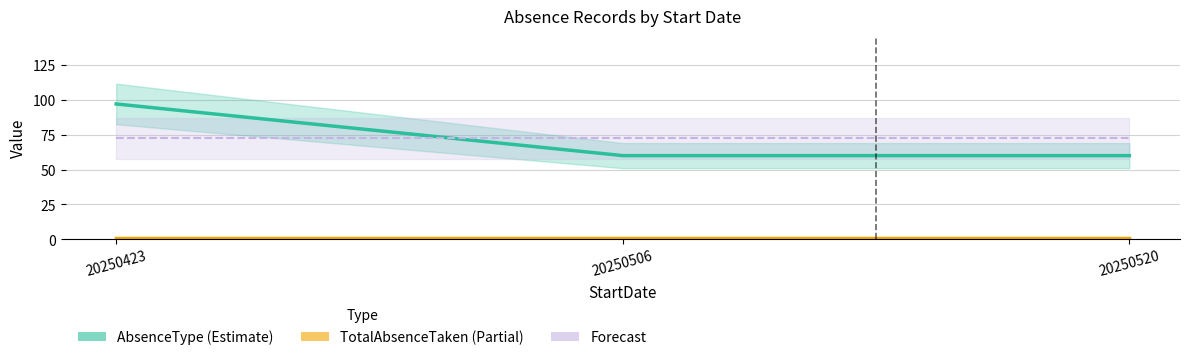

Rank the categories by AbsenceType value from highest to lowest.

20250423, 20250506, 20250520